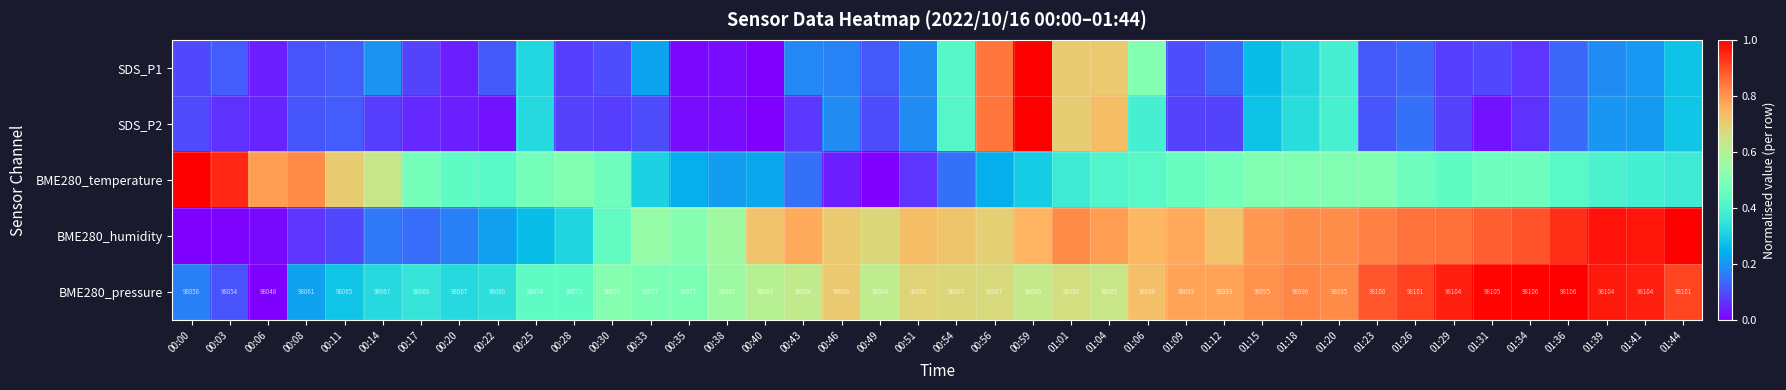

Is it true that BME280_humidity equals 0.1 at 00:11?

True